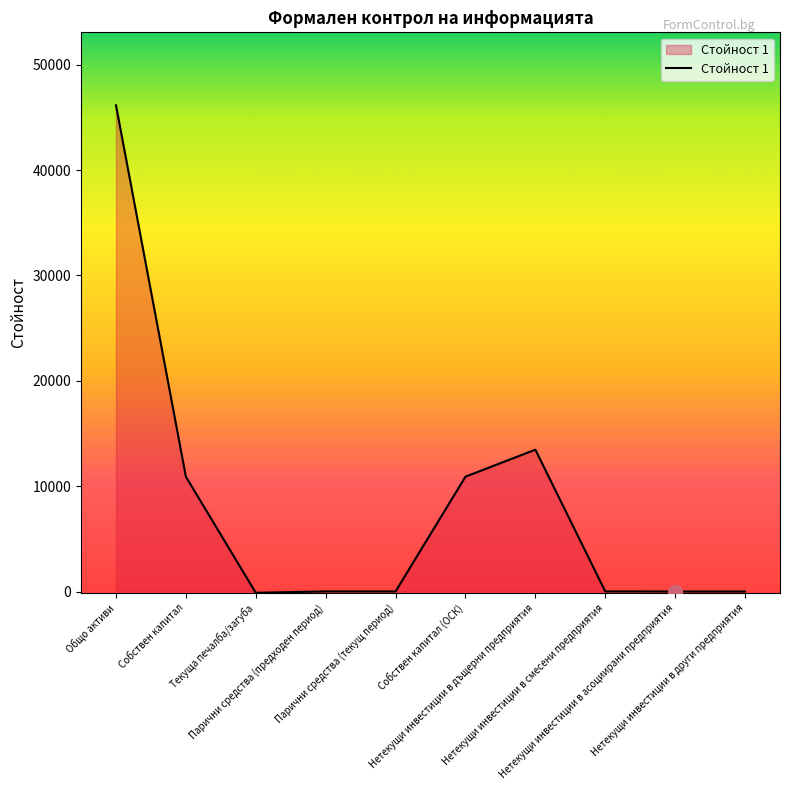

What is the difference between the maximum and minimum values?

46267